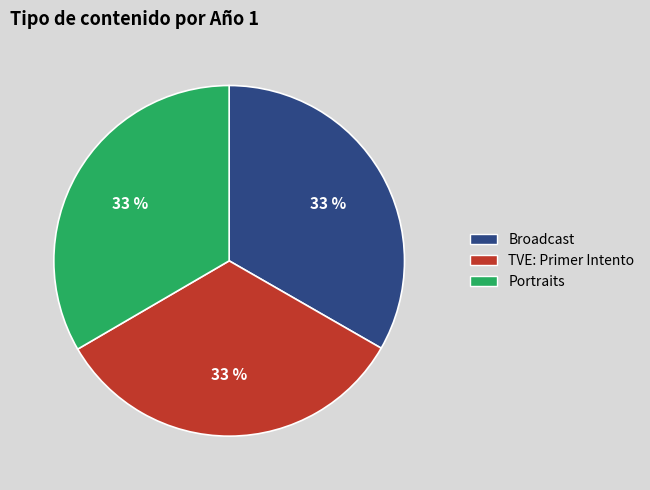

Approximately how many times larger is the value at TVE: Primer Intento compared to Broadcast?

1.0